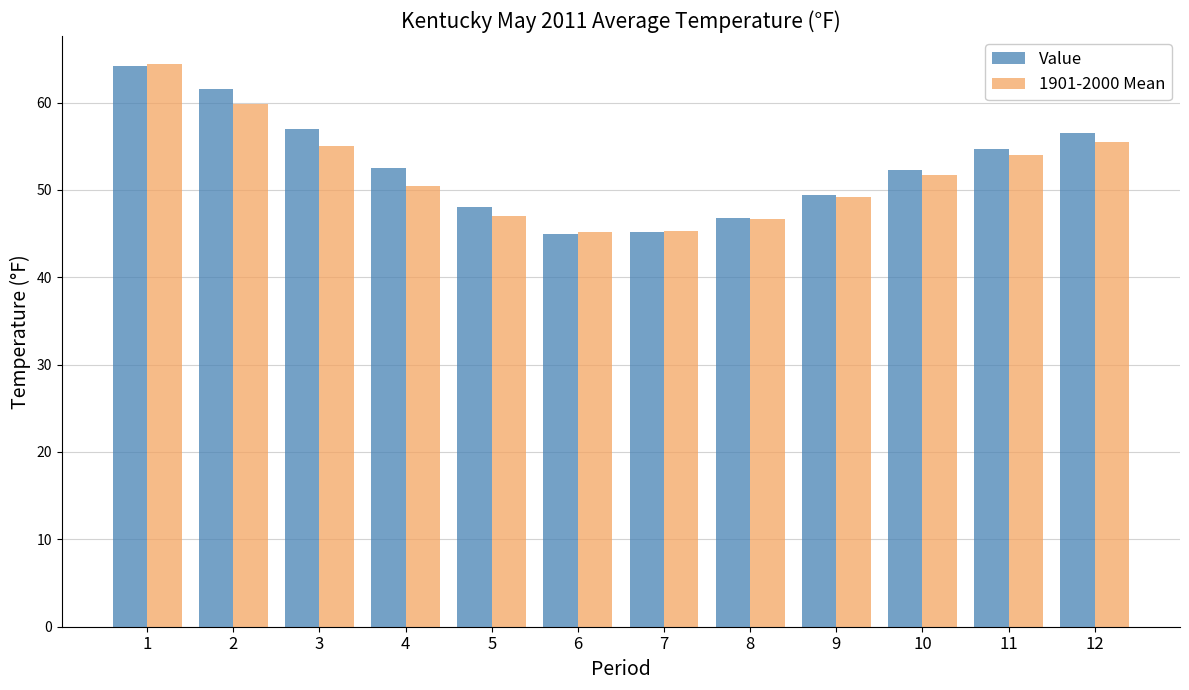

Is it true that 1901-2000 Mean equals 45.3 at 7?

True